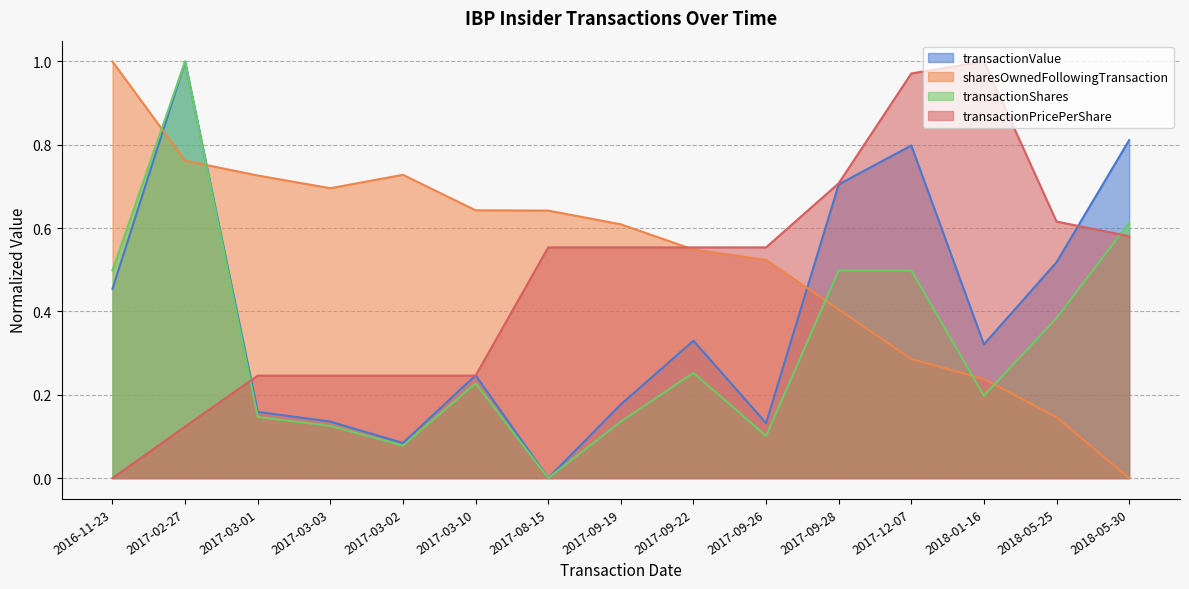

What is the average value of the transactionValue series?

0.4